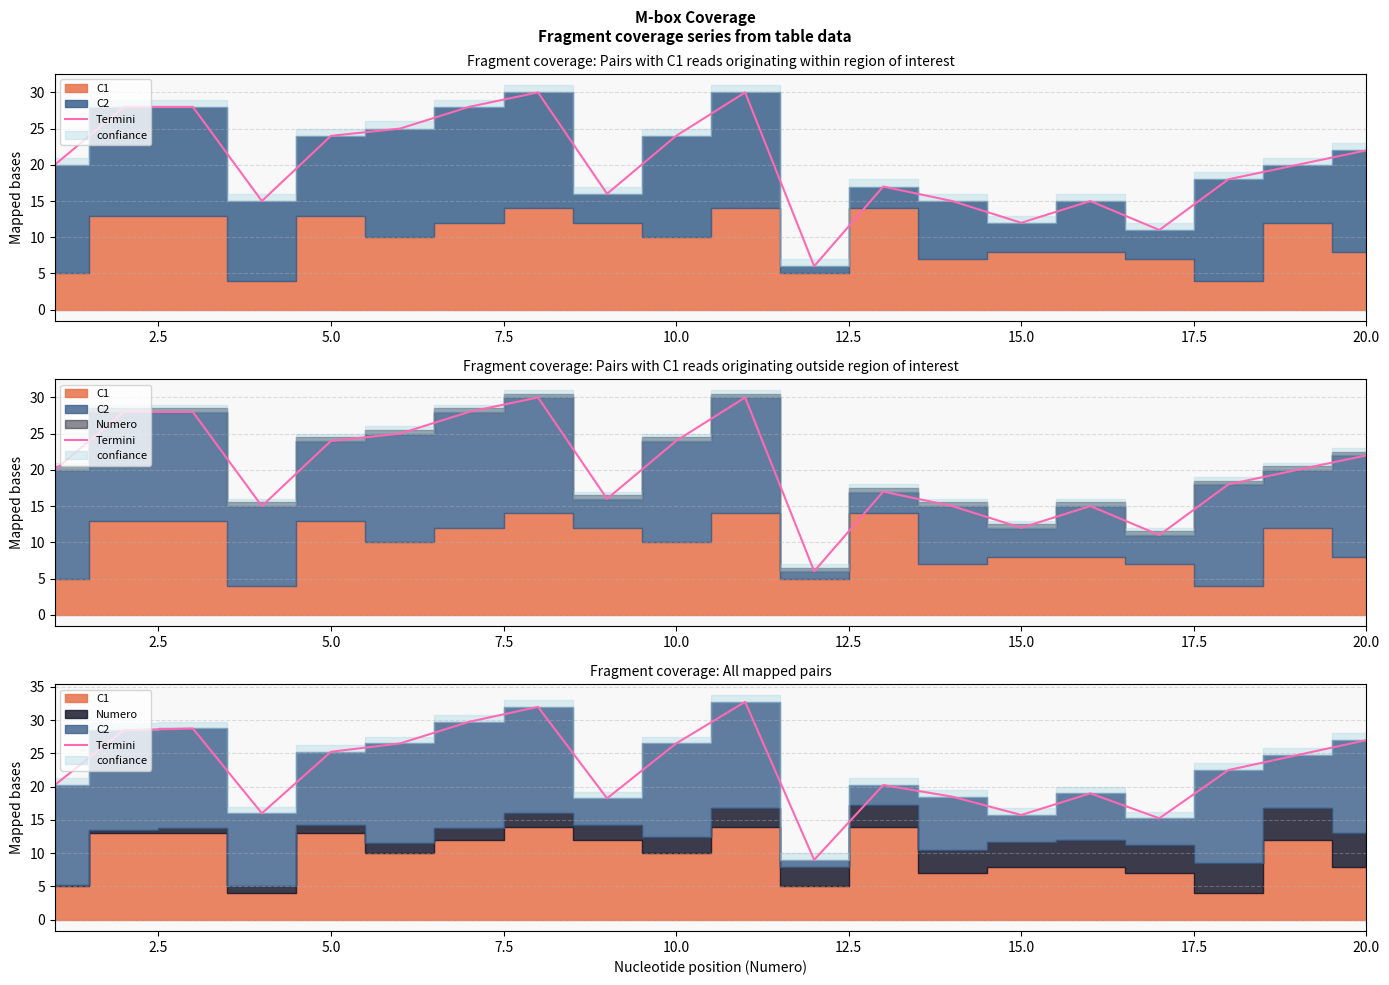

Is it true that the value at 5.0 is 6.8?

False